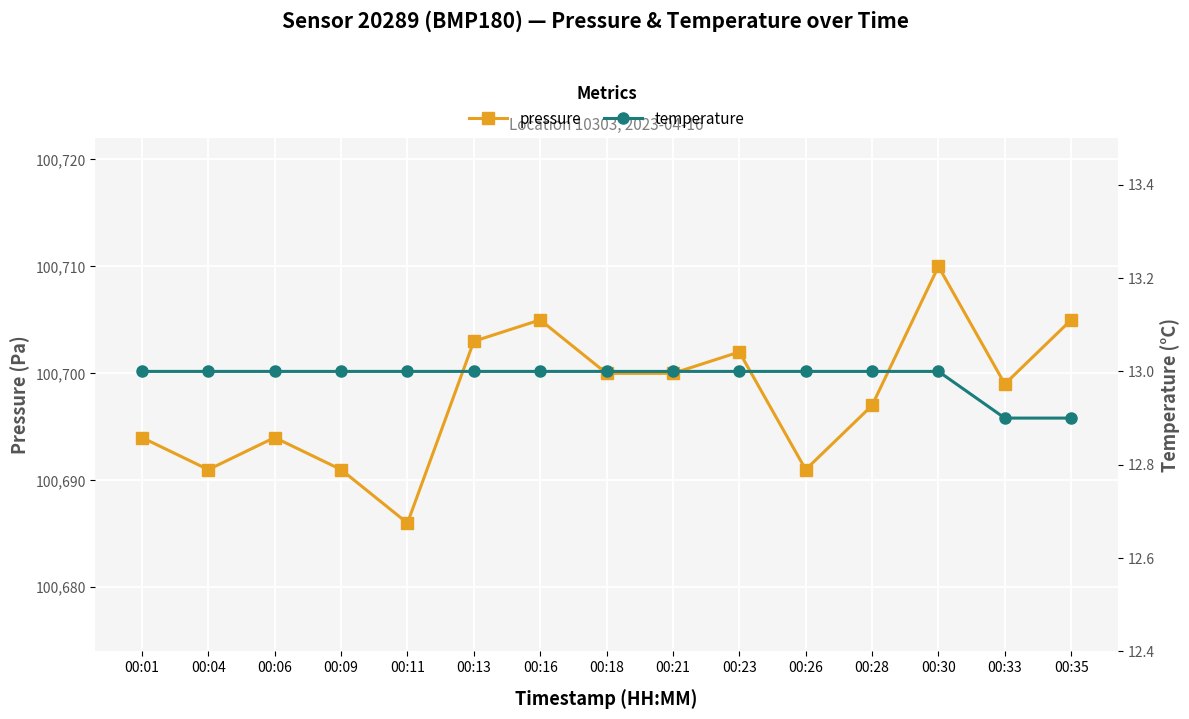

Reading left to right, transcribe all the data shown in this chart.

pressure: 00:01=100694.0	00:04=100691.0	00:06=100694.0	00:09=100691.0	00:11=100686.0	00:13=100703.0	00:16=100705.0	00:18=100700.0	00:21=100700.0	00:23=100702.0	00:26=100691.0	00:28=100697.0	00:30=100710.0	00:33=100699.0	00:35=100705.0
temperature: 00:01=13.0	00:04=13.0	00:06=13.0	00:09=13.0	00:11=13.0	00:13=13.0	00:16=13.0	00:18=13.0	00:21=13.0	00:23=13.0	00:26=13.0	00:28=13.0	00:30=13.0	00:33=12.9	00:35=12.9